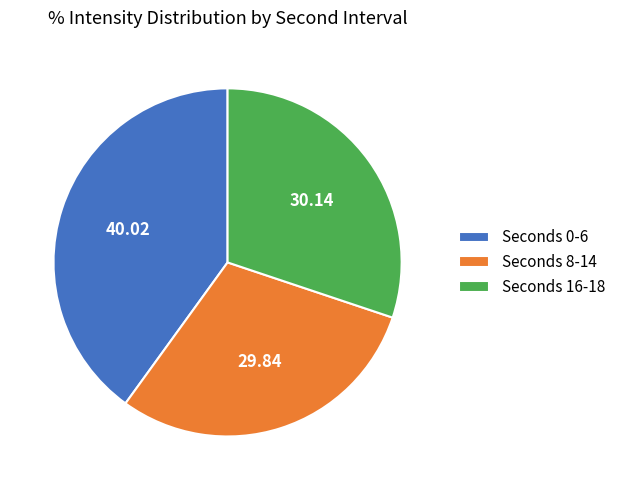

Approximately how many times larger is the value at Seconds 0-6 compared to Seconds 8-14?

1.3